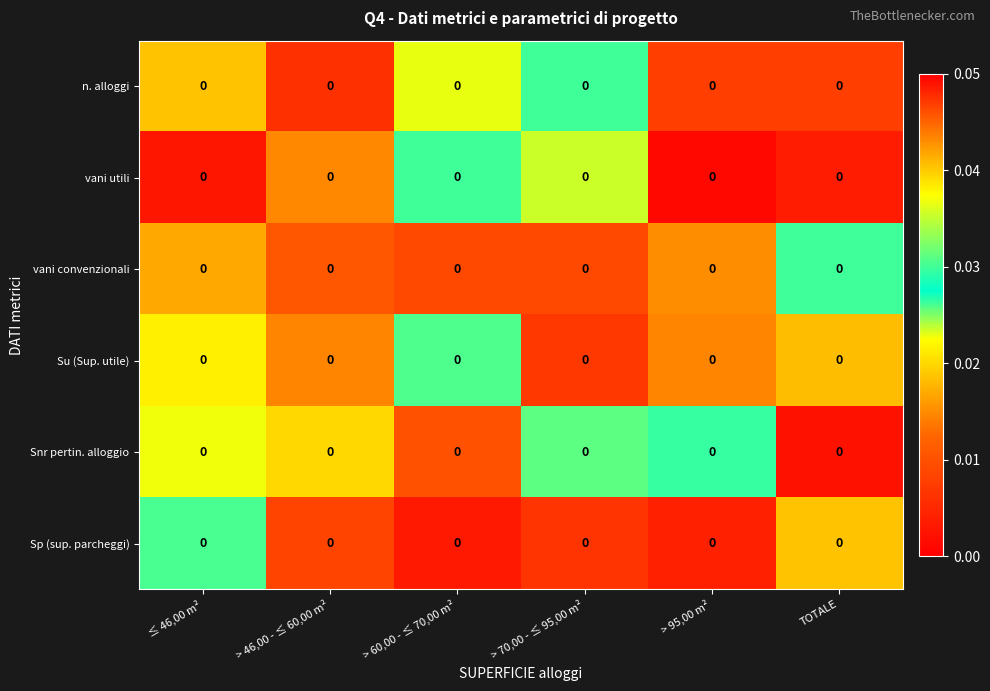

Which label corresponds to the largest value in the chart?

TOTALE